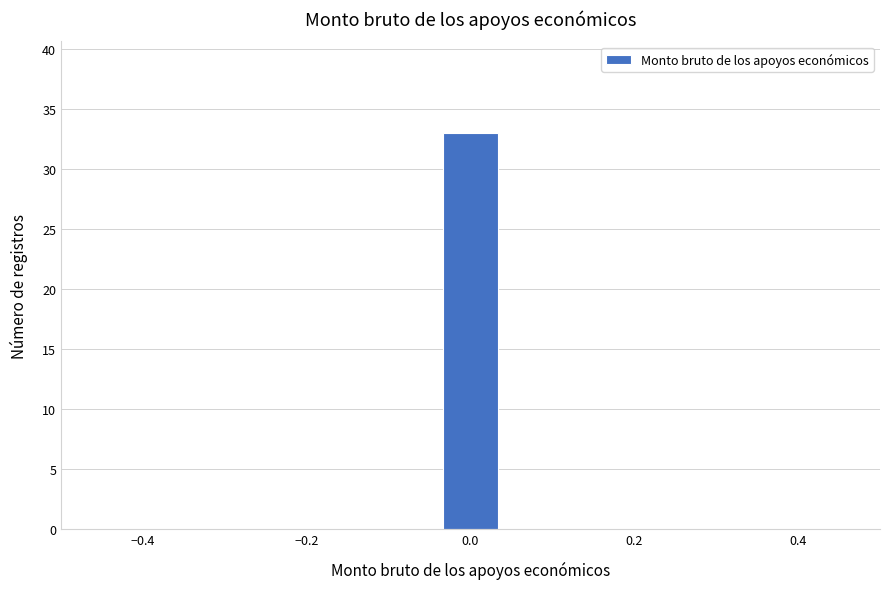

Read against the x-axis, roughly where is the centre of the tallest bar?

0.00